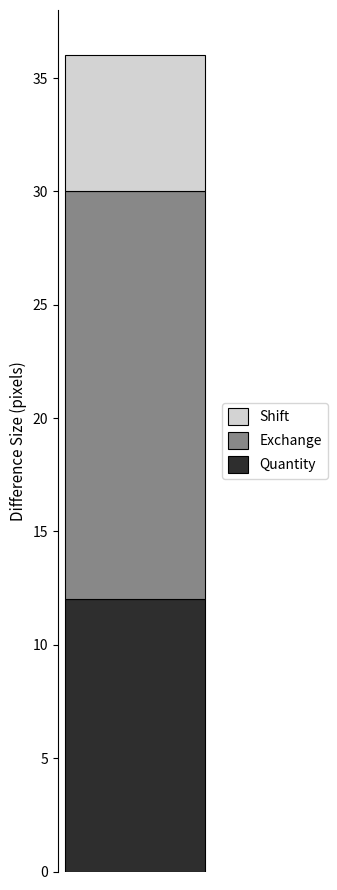

What is the highest value of the Quantity series?

12